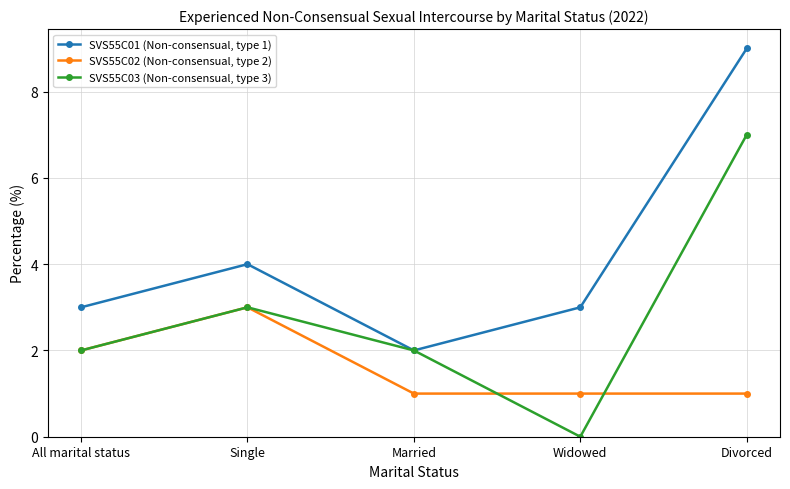

True or false: SVS55C01 (Non-consensual, type 1) has a value of 9 at Divorced.

True